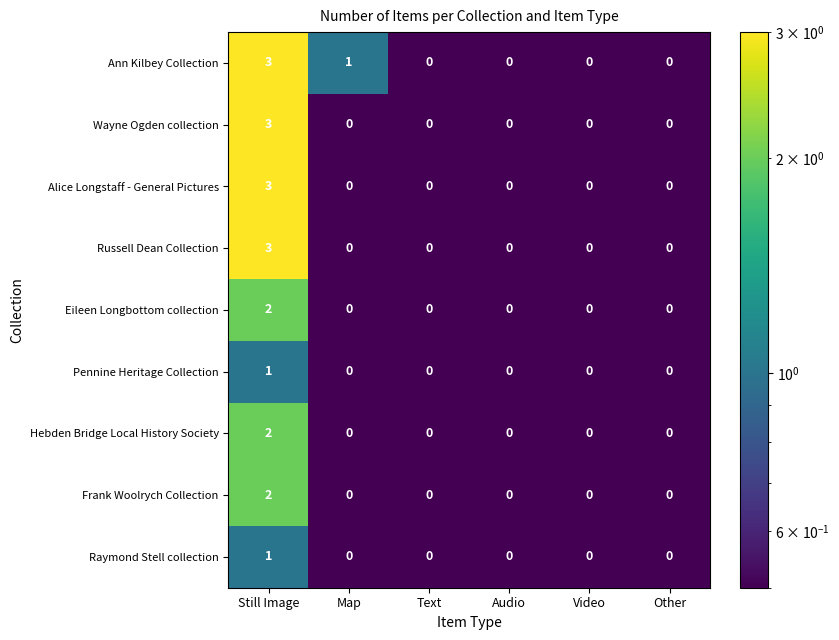

How many Russell Dean Collection values are between 0 and 1?

5